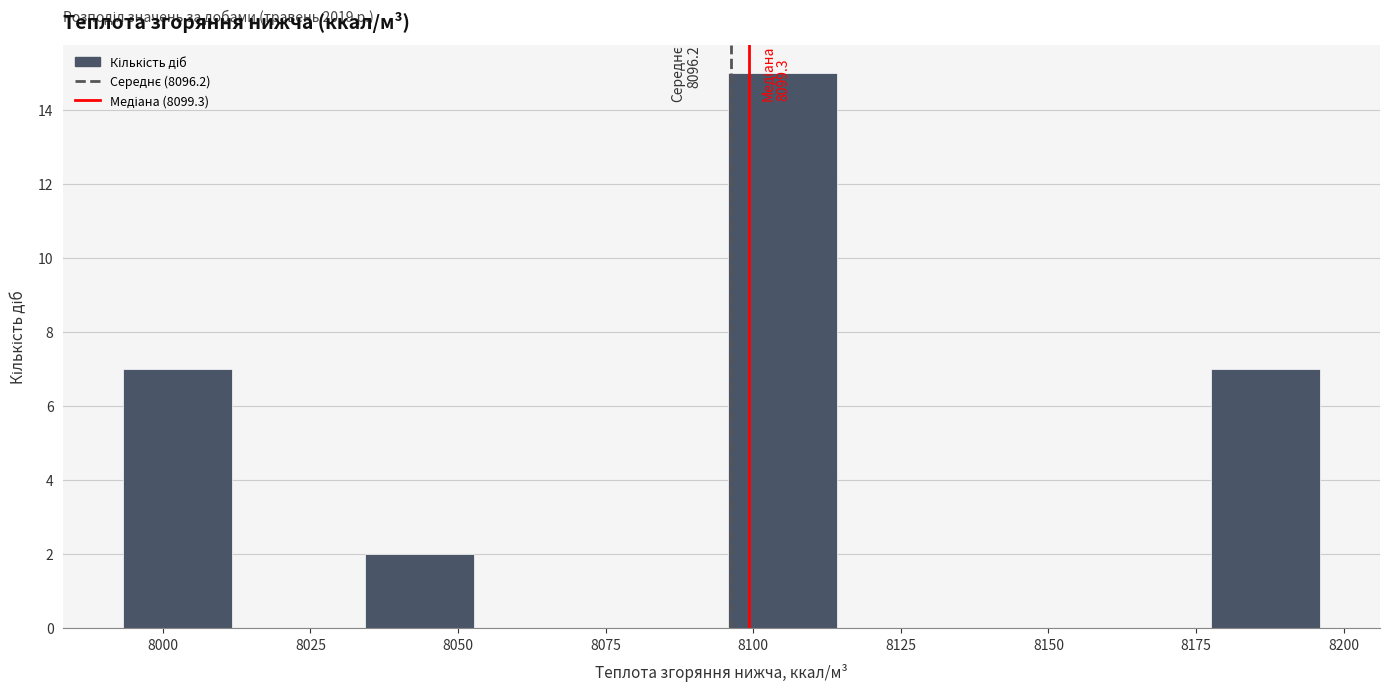

Which range on the x-axis has the tallest bar?

8095 to 8115